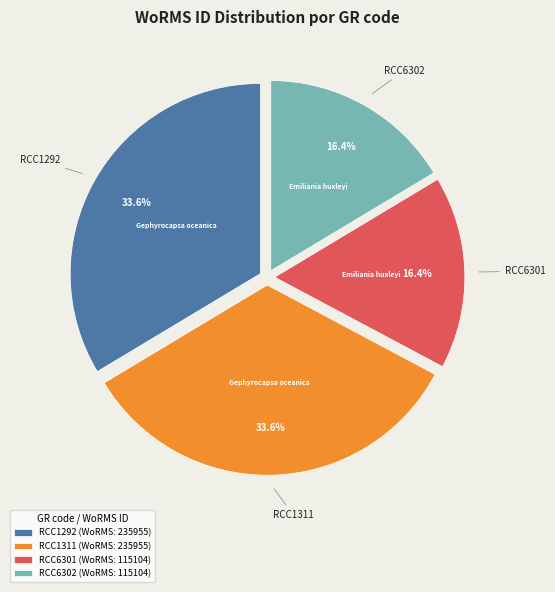

True or false: RCC6301 accounts for 28% of the total.

False